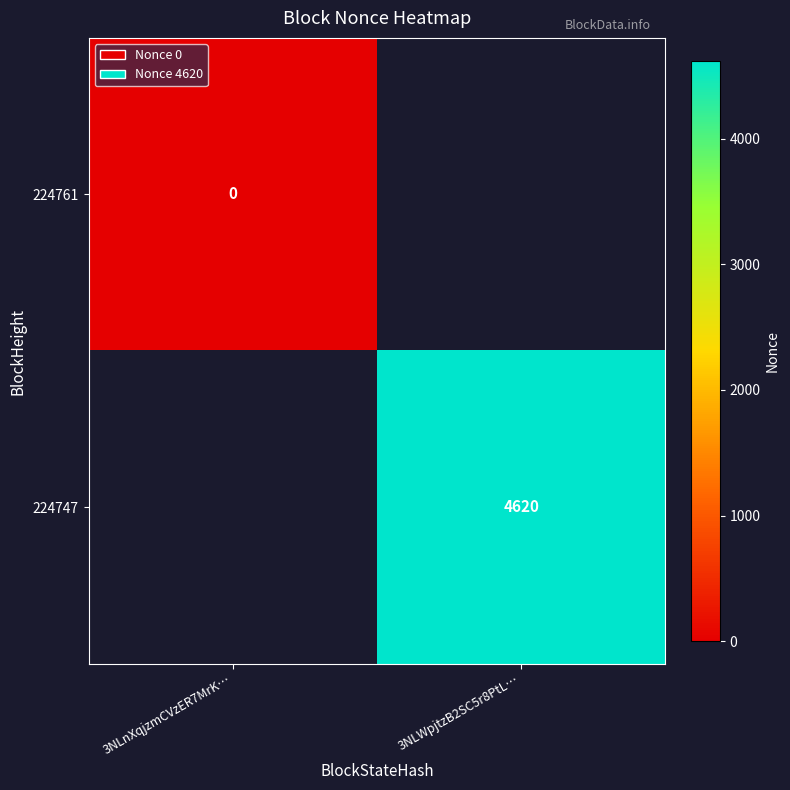

The value of 224747 at 3NLWpjtzB2SC5r8PtL… is 7344. True or false?

False